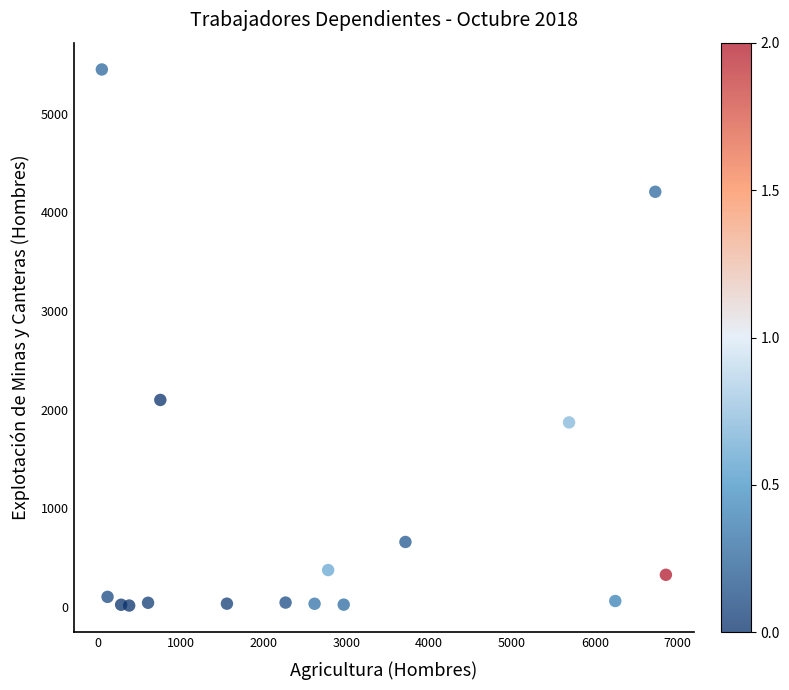

What Y value in the scatter plot is closest to 2730?

2097